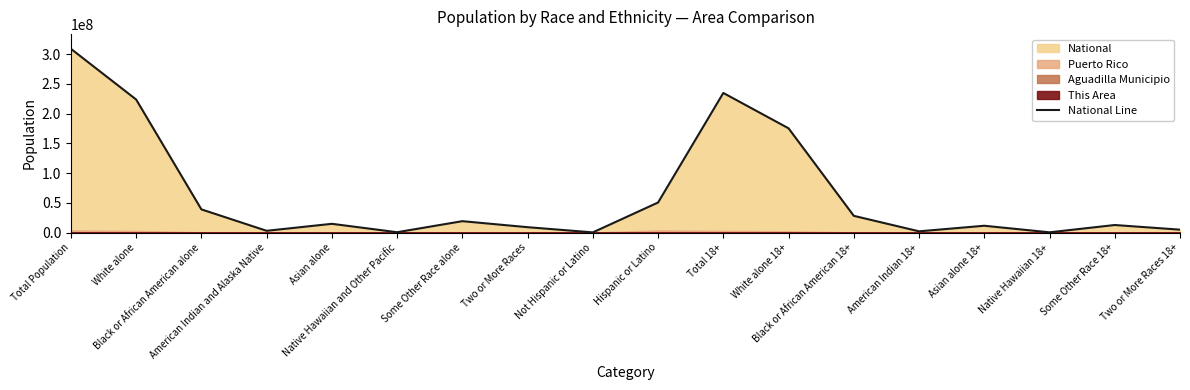

Where does the data first go above 14674252?

Total Population